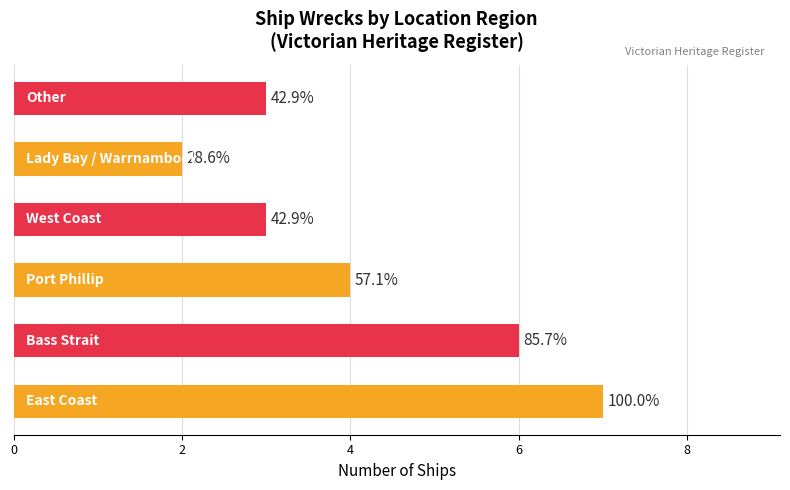

Are the bars horizontal?

Yes